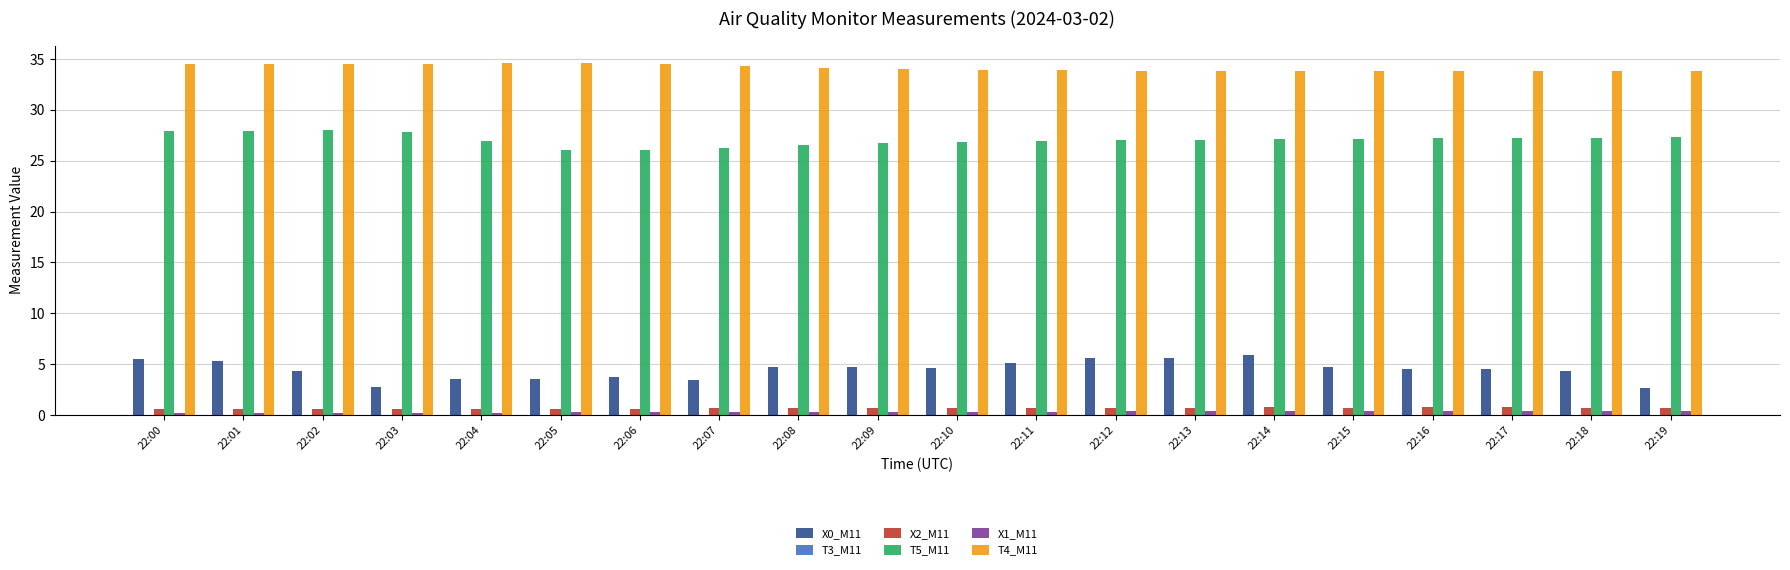

True or false: X2_M11 has a value of 0.6 at 22:04.

True